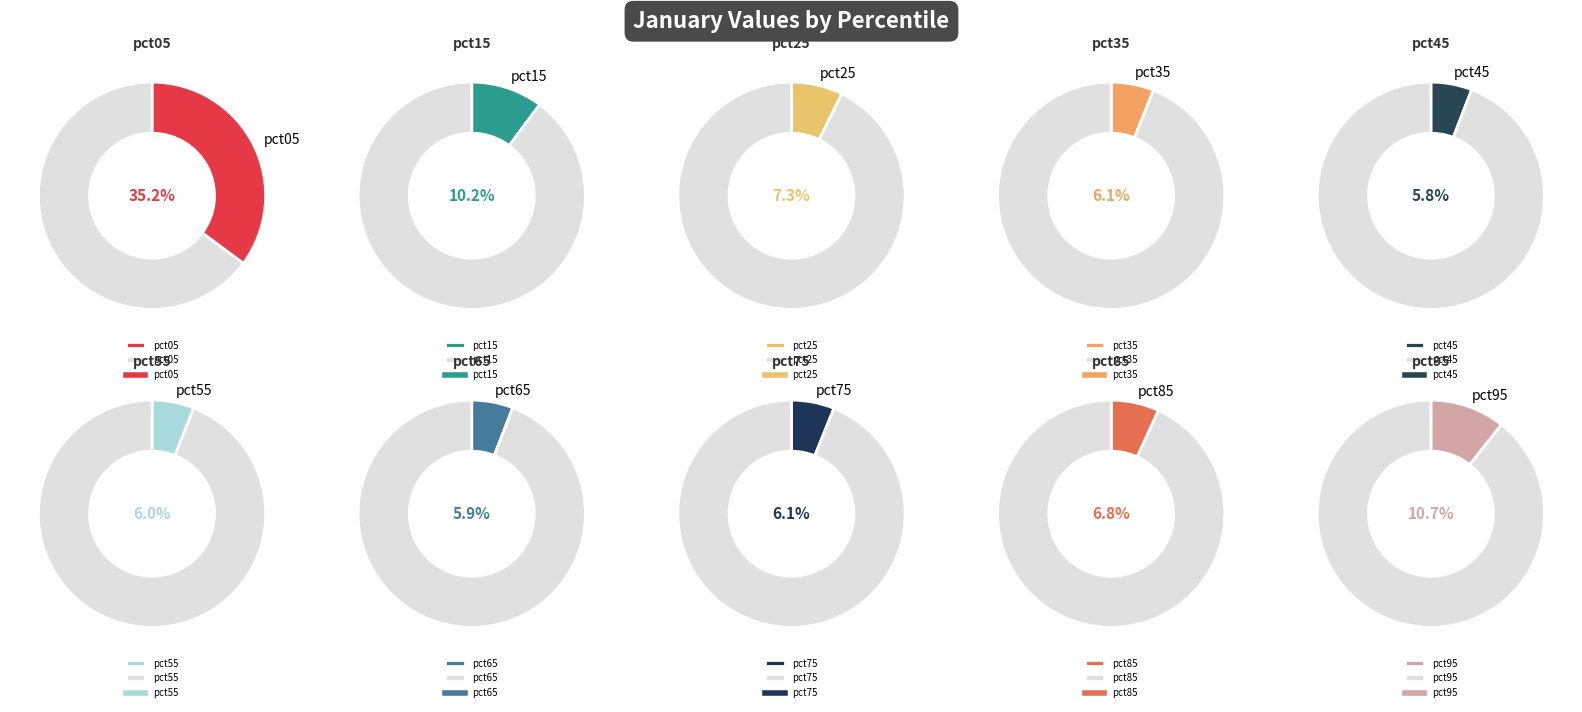

How many segments does this pie chart have?

10